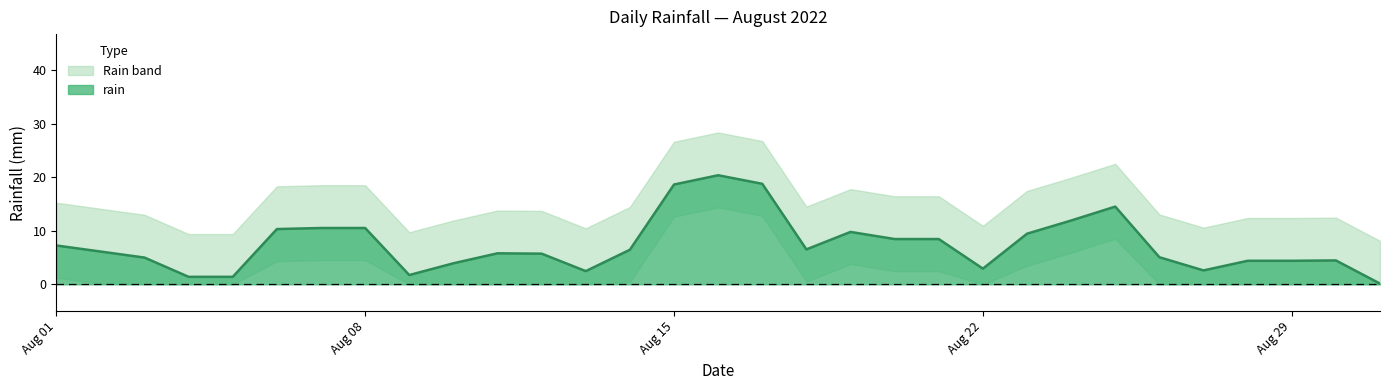

The rain series shows 2.9 at Aug 22. True or false?

True